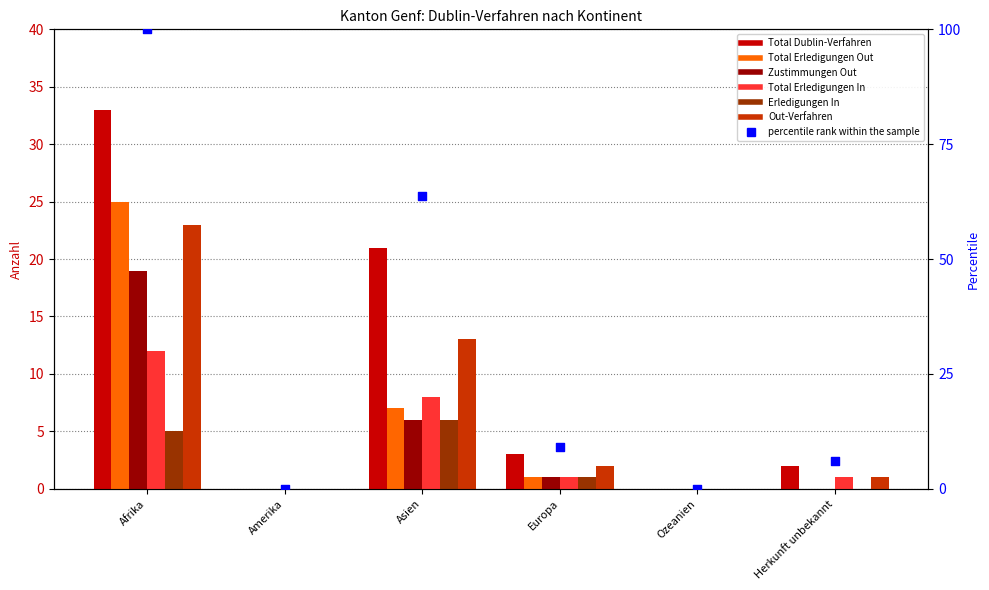

What are all the series names shown in the legend?

Total Dublin-Verfahren, Total Erledigungen Out, Zustimmungen Out, Total Erledigungen In, Erledigungen In, Out-Verfahren